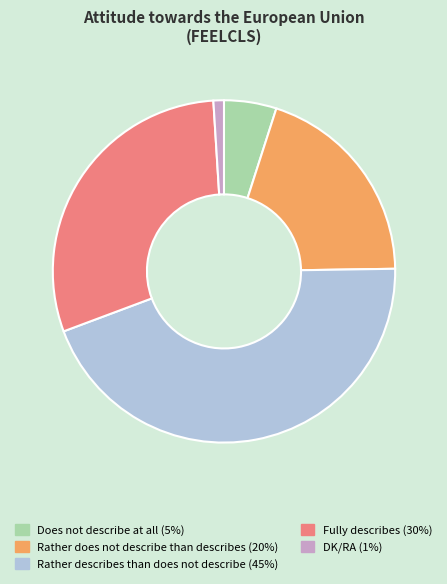

Does DK/RA account for over 50% of the chart?

No